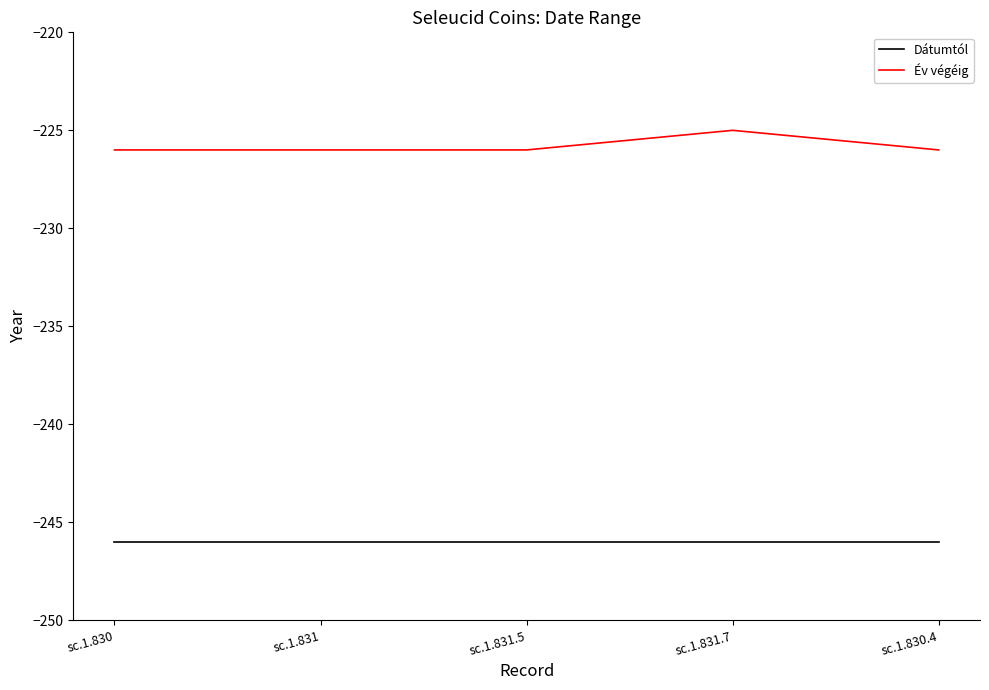

Does the chart display data point markers on the line(s)?

No